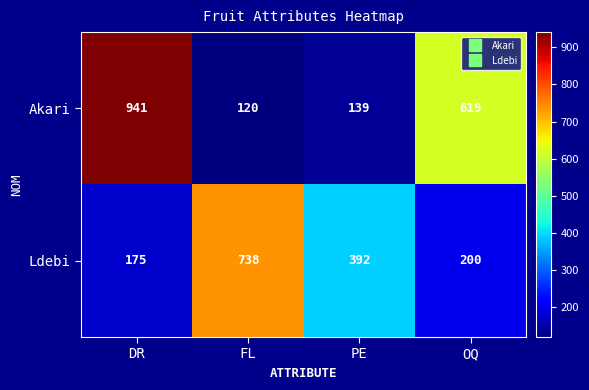

Rank the series at DR from highest to lowest value.

Akari, Ldebi